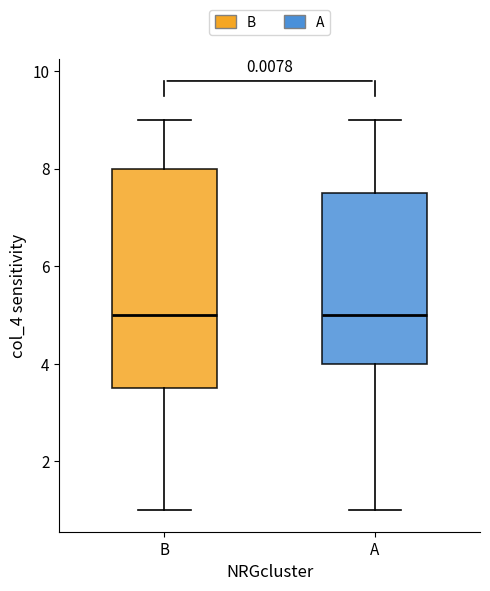

Reading left to right, transcribe this box plot: for each box, give where its median line is, the range the box spans, and where its two whiskers end, as read against the y-axis. The values are not printed on the chart, so give them approximately, as read against the axis.

B: median 5.0, box 3.6 to 8.0, whiskers 1.0 to 9.0
A: median 5.0, box 4.0 to 7.6, whiskers 1.0 to 9.0